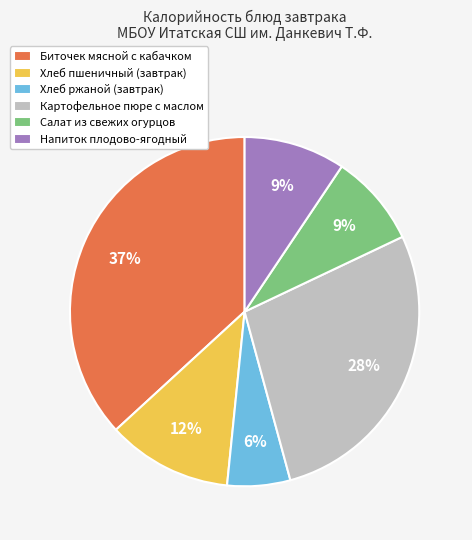

To the nearest percent, what is the average slice percentage?

17%